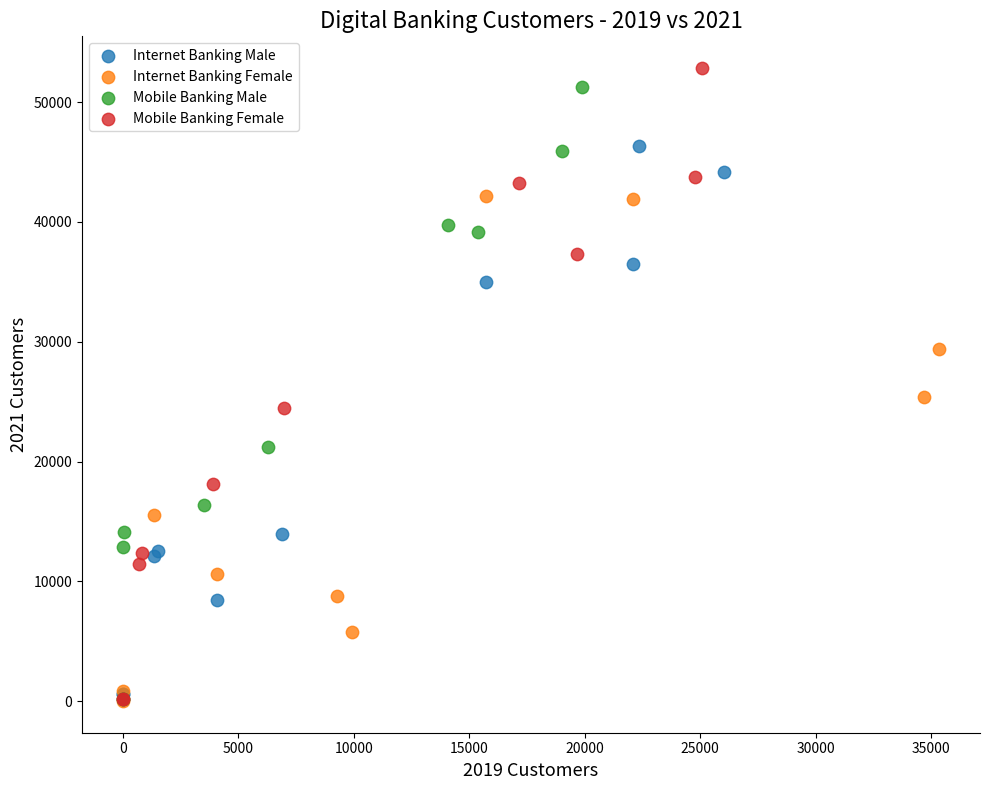

Which series has the widest spread of Y values?

Mobile Banking Female